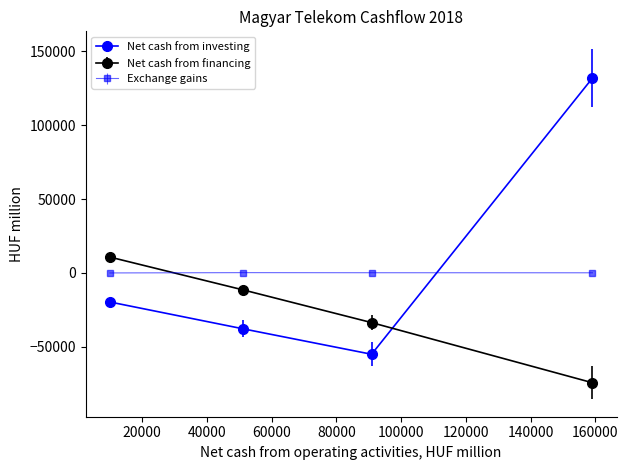

What is the value of the Net cash from investing point at the 2nd from the left?

-37860